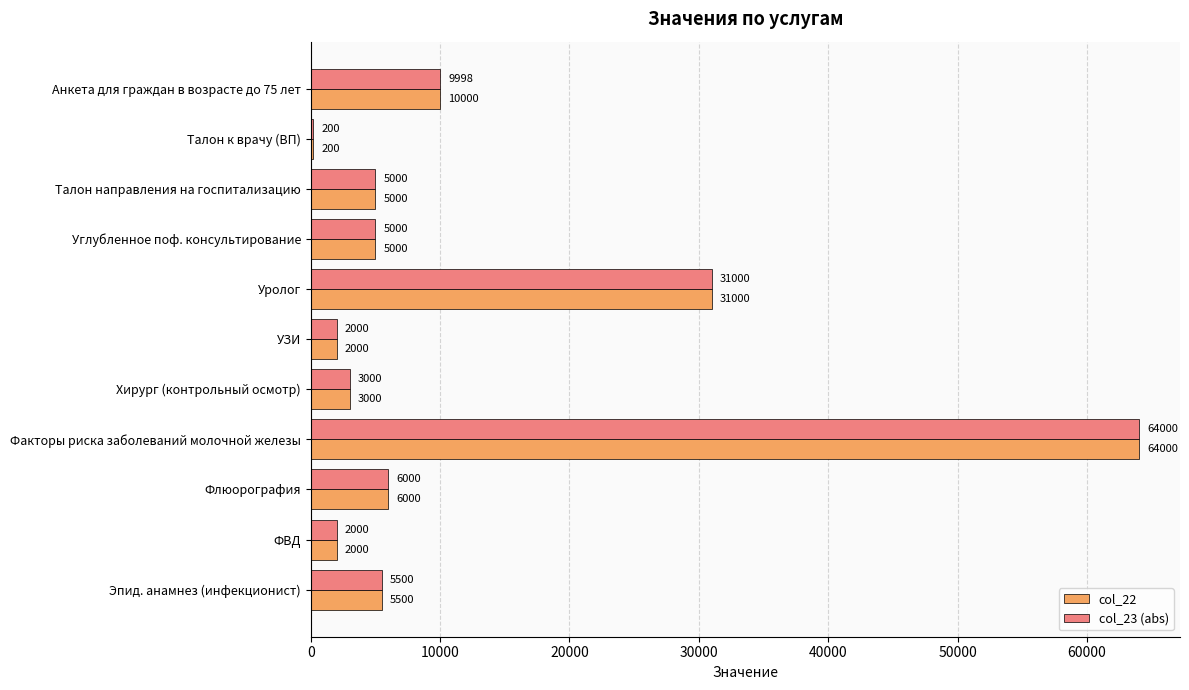

Between Анкета для граждан в возрасте до 75 лет and Уролог, which series saw the biggest shift?

col_23 (abs)